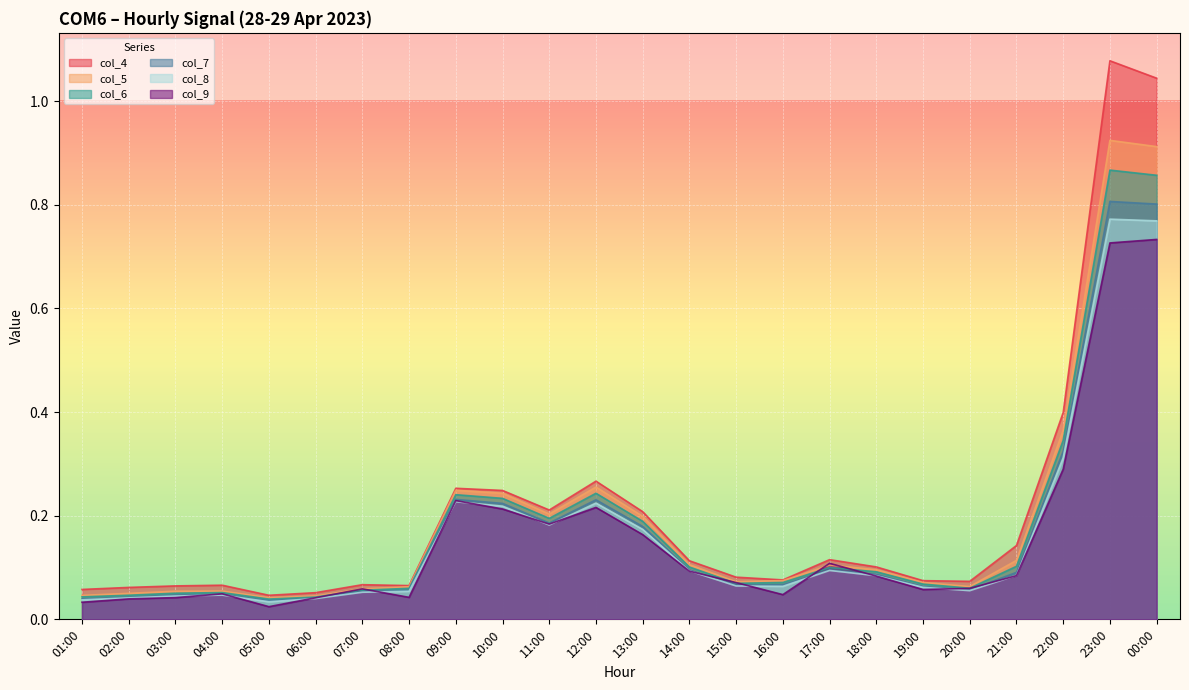

Reading left to right, list all the values displayed in this chart.

col_4: 0.1	0.1	0.1	0.1	0.0	0.1	0.1	0.1	0.3	0.2	0.2	0.3	0.2	0.1	0.1	0.1	0.1	0.1	0.1	0.1	0.1	0.4	1.1	1.0
col_5: 0.0	0.1	0.1	0.1	0.0	0.0	0.1	0.1	0.2	0.2	0.2	0.3	0.2	0.1	0.1	0.1	0.1	0.1	0.1	0.1	0.1	0.4	0.9	0.9
col_6: 0.0	0.0	0.1	0.1	0.0	0.0	0.1	0.1	0.2	0.2	0.2	0.2	0.2	0.1	0.1	0.1	0.1	0.1	0.1	0.1	0.1	0.3	0.9	0.9
col_7: 0.0	0.0	0.0	0.0	0.0	0.0	0.1	0.1	0.2	0.2	0.2	0.2	0.2	0.1	0.1	0.1	0.1	0.1	0.1	0.1	0.1	0.3	0.8	0.8
col_8: 0.0	0.0	0.0	0.0	0.0	0.0	0.1	0.1	0.2	0.2	0.2	0.2	0.2	0.1	0.1	0.1	0.1	0.1	0.1	0.1	0.1	0.3	0.8	0.8
col_9: 0.0	0.0	0.0	0.0	0.0	0.0	0.1	0.0	0.2	0.2	0.2	0.2	0.2	0.1	0.1	0.0	0.1	0.1	0.1	0.1	0.1	0.3	0.7	0.7